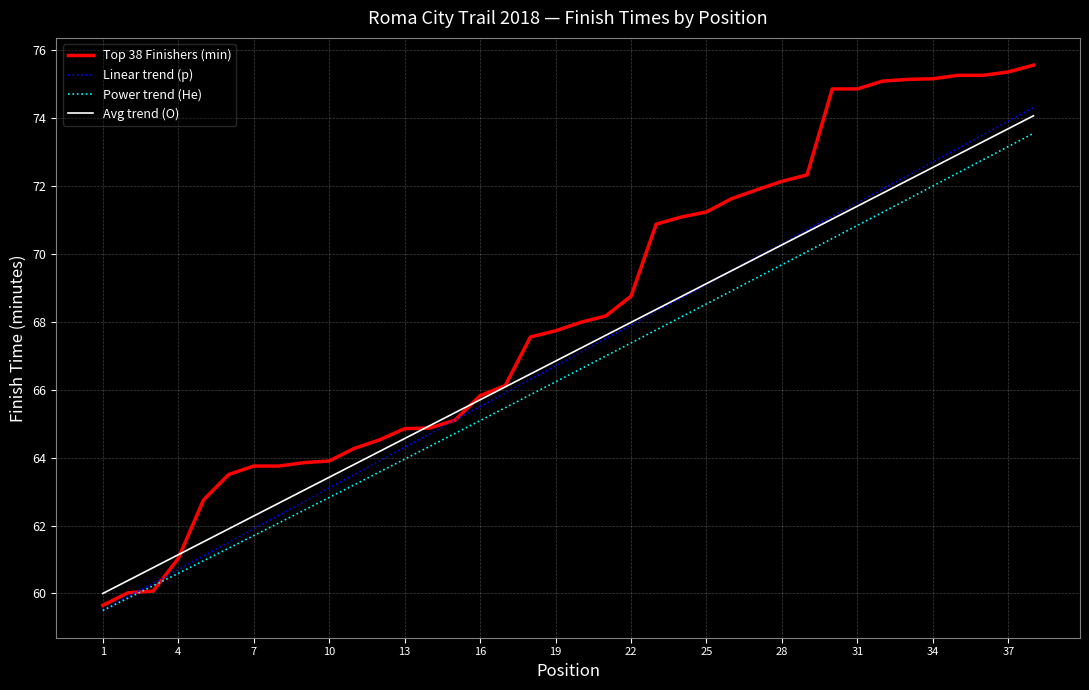

What is the smallest value displayed?

59.5